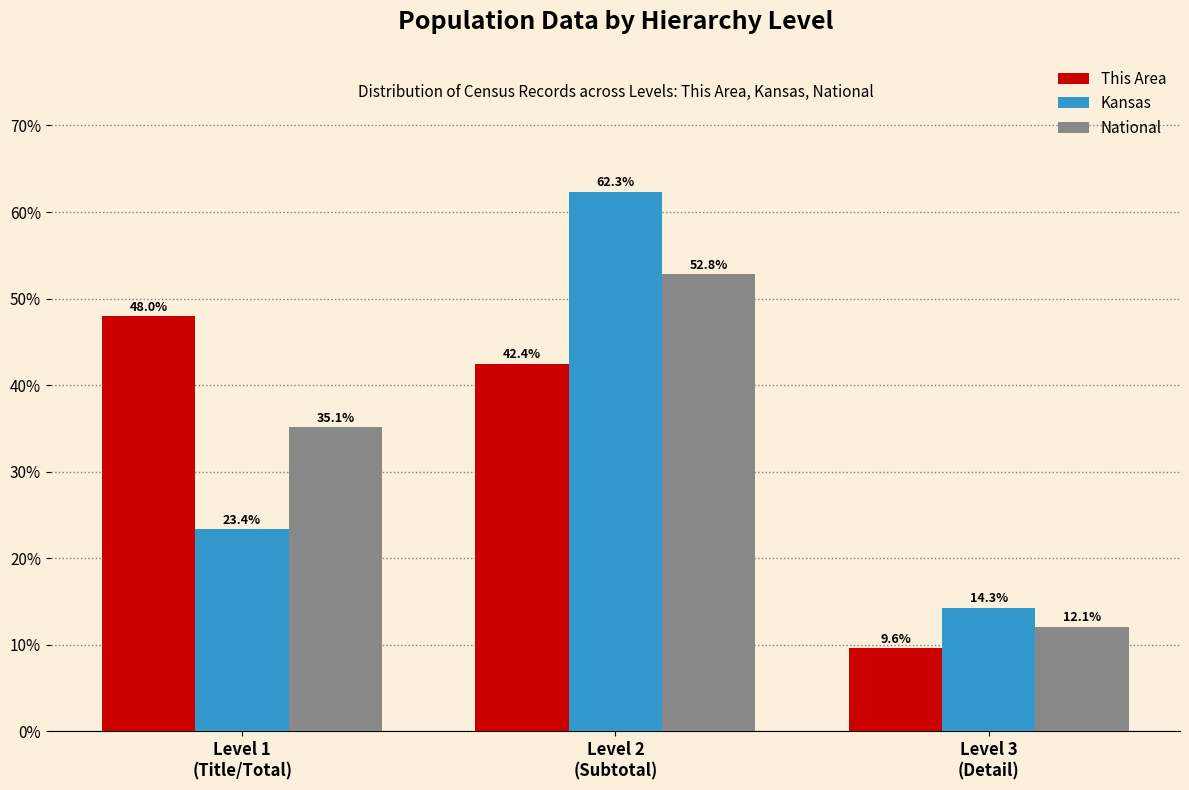

Reading left to right, list all the values displayed in this chart.

This Area: 48.0	42.4	9.6
Kansas: 23.4	62.3	14.3
National: 35.1	52.8	12.1